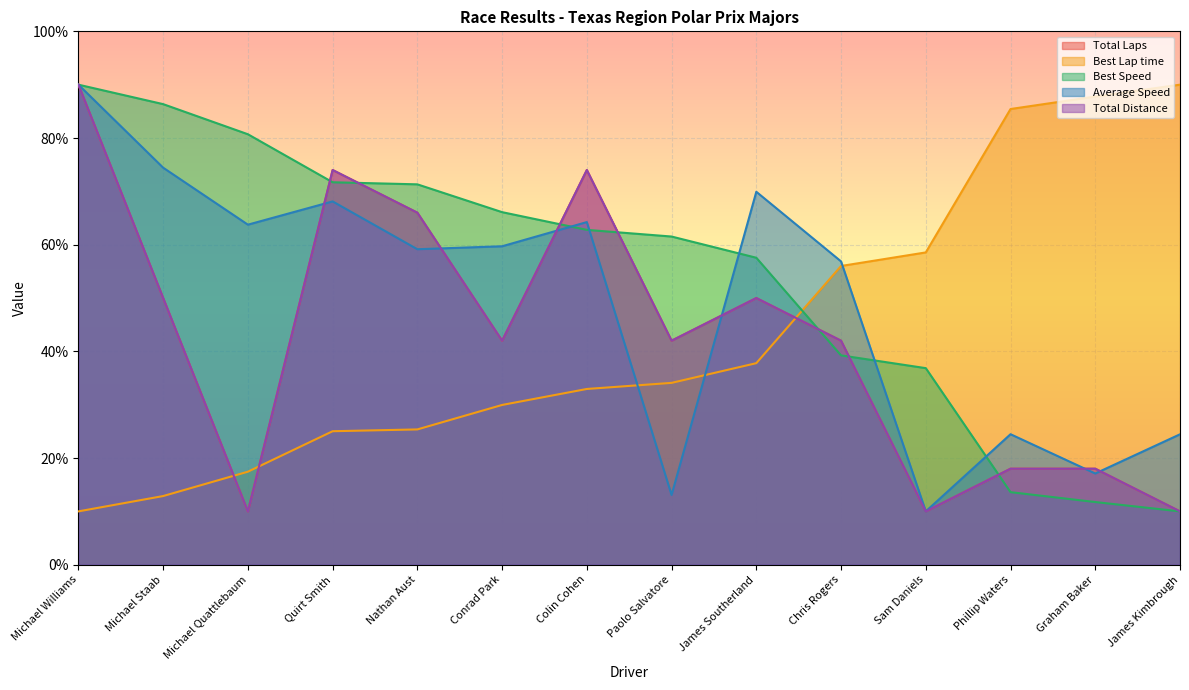

The Average Speed series shows 13.1 at Paolo Salvatore. True or false?

True